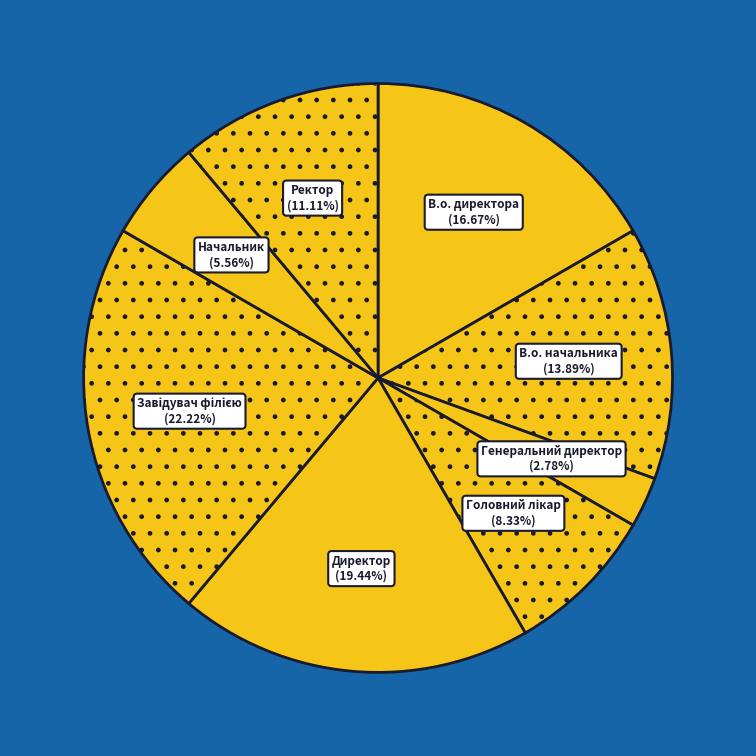

Is there any slice that represents more than half of the pie?

No